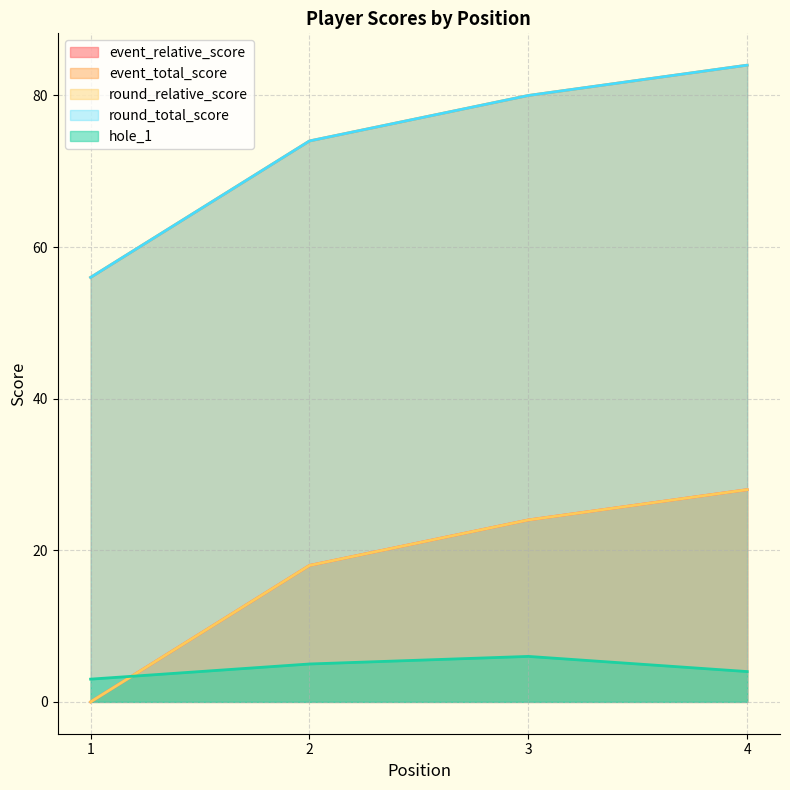

Does the chart have visible grid lines?

Yes